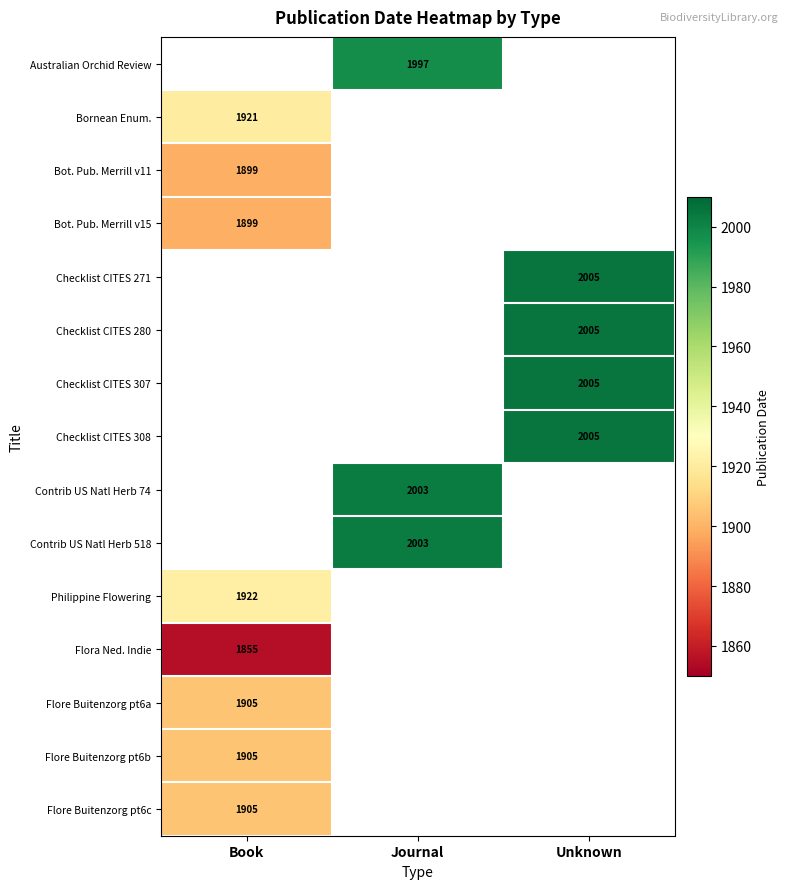

At how many categories does at least one series exceed 33?

3